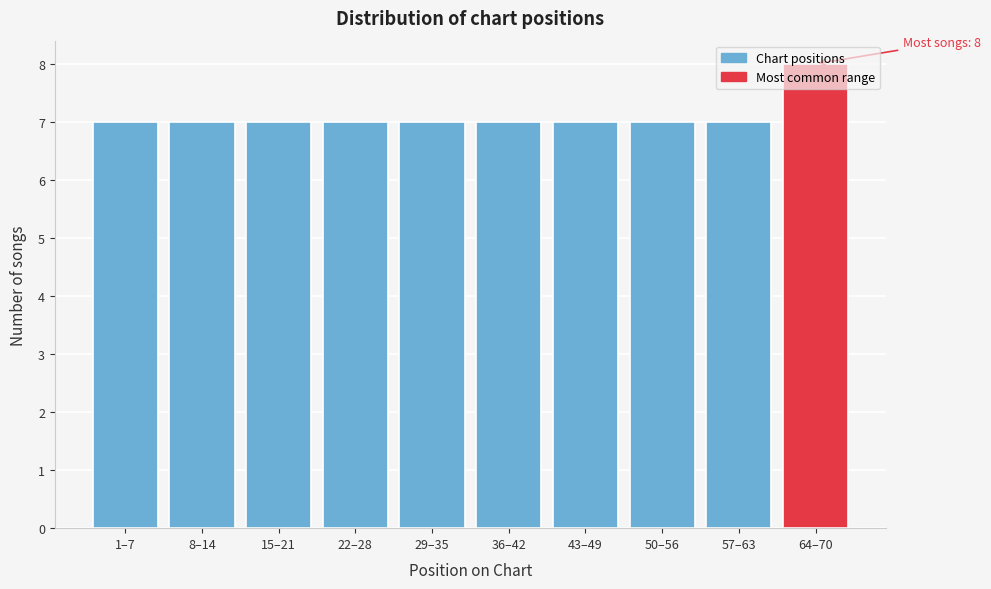

At which category does the chart reach its peak across all series?

64–70